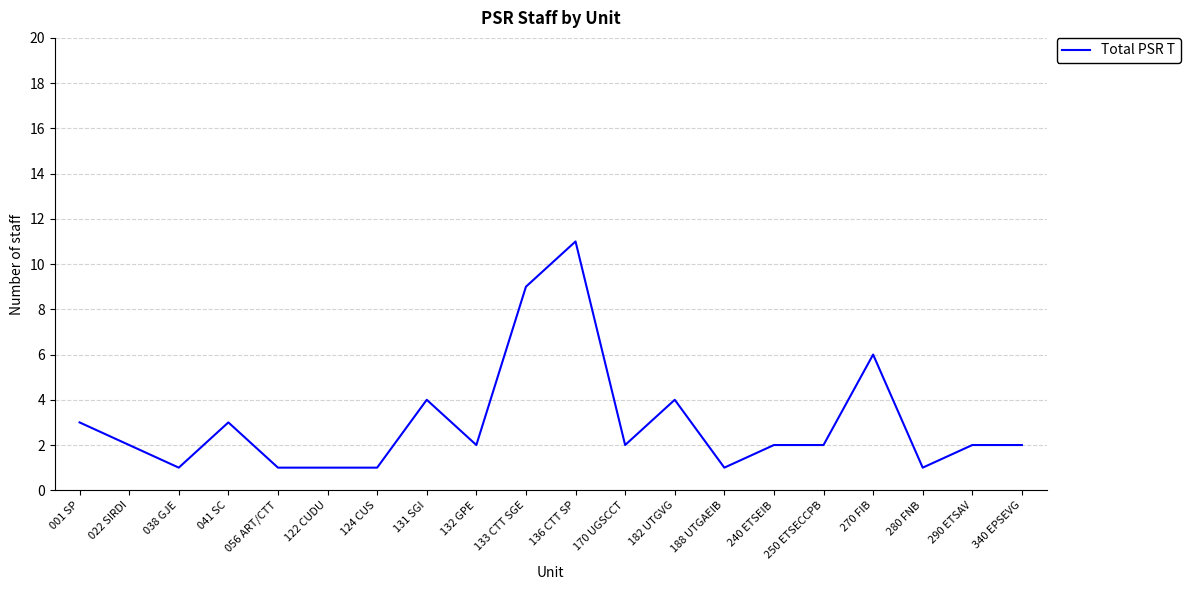

Which has a higher value, 170 UGSCCT or 280 FNB?

170 UGSCCT